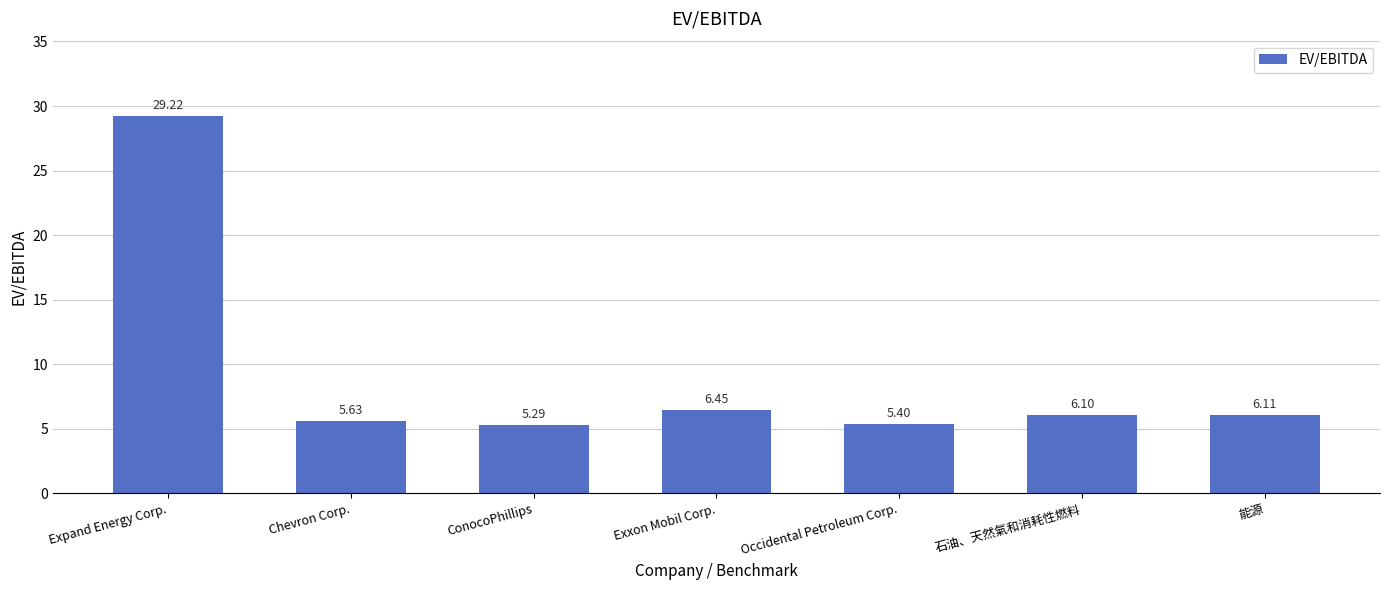

What is the difference between the values at Expand Energy Corp. and Exxon Mobil Corp.?

22.8